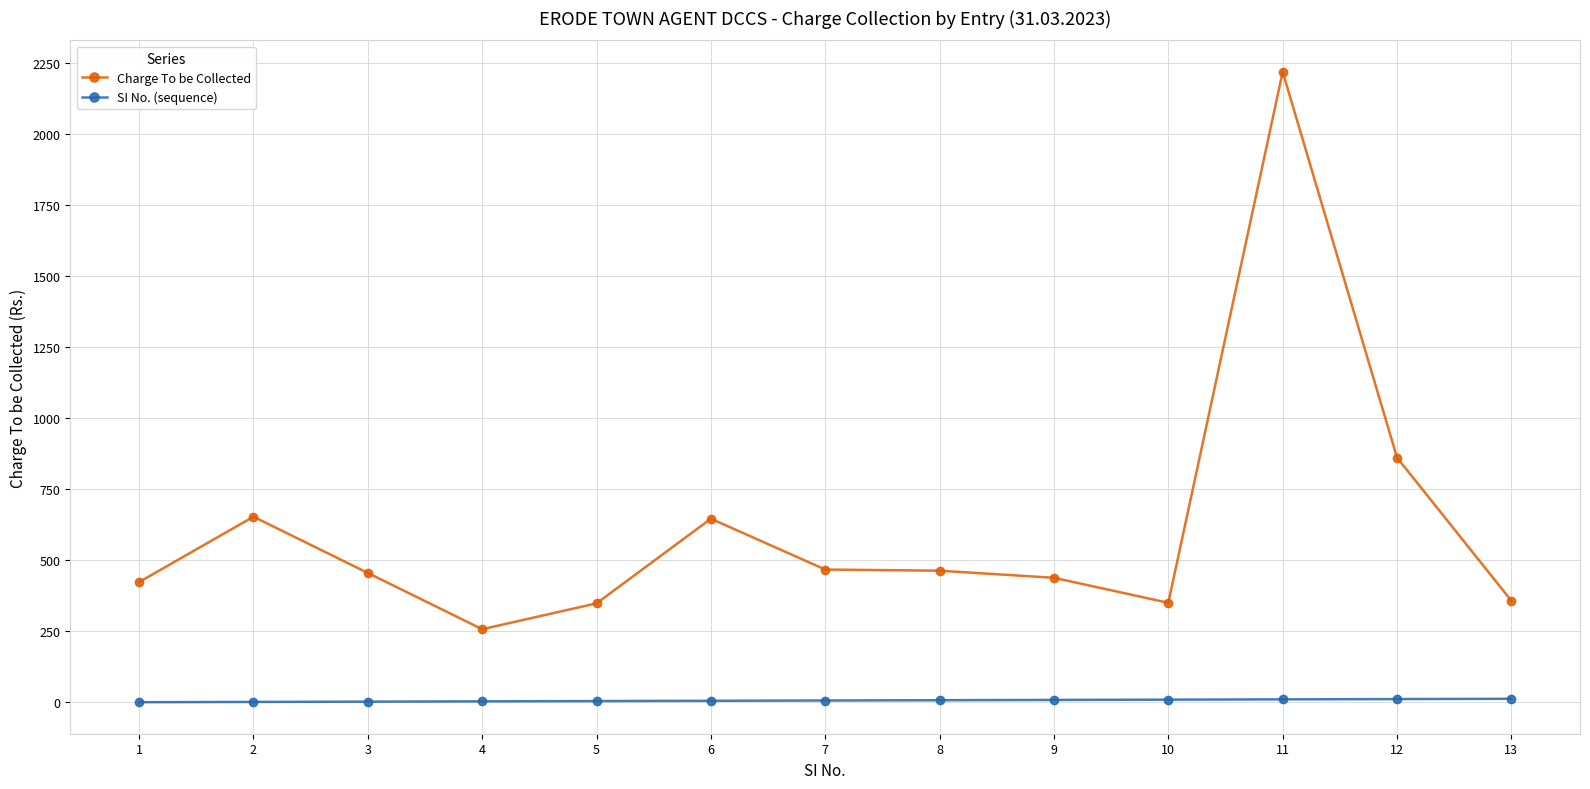

What is the maximum value for Charge To be Collected?

2220